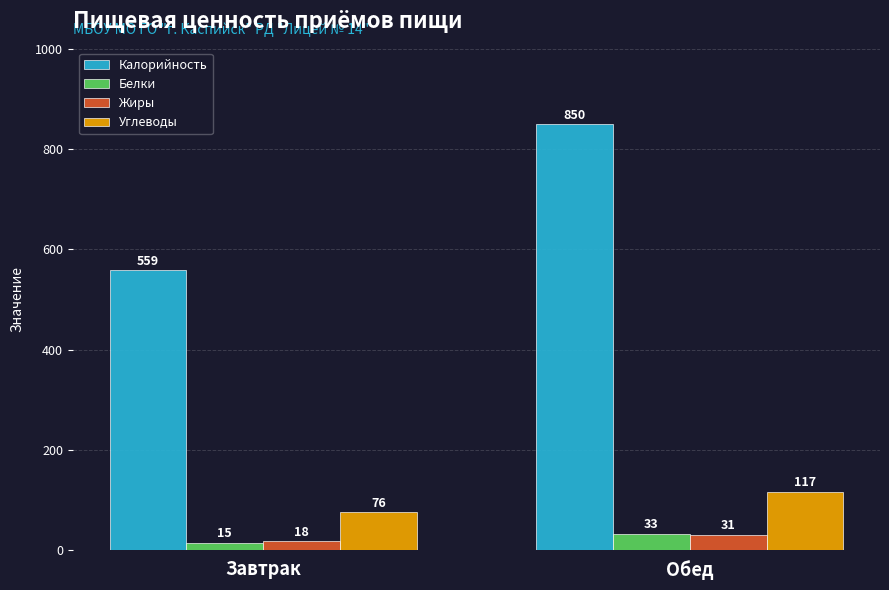

Between Завтрак and Обед, which series saw the biggest shift?

Калорийность